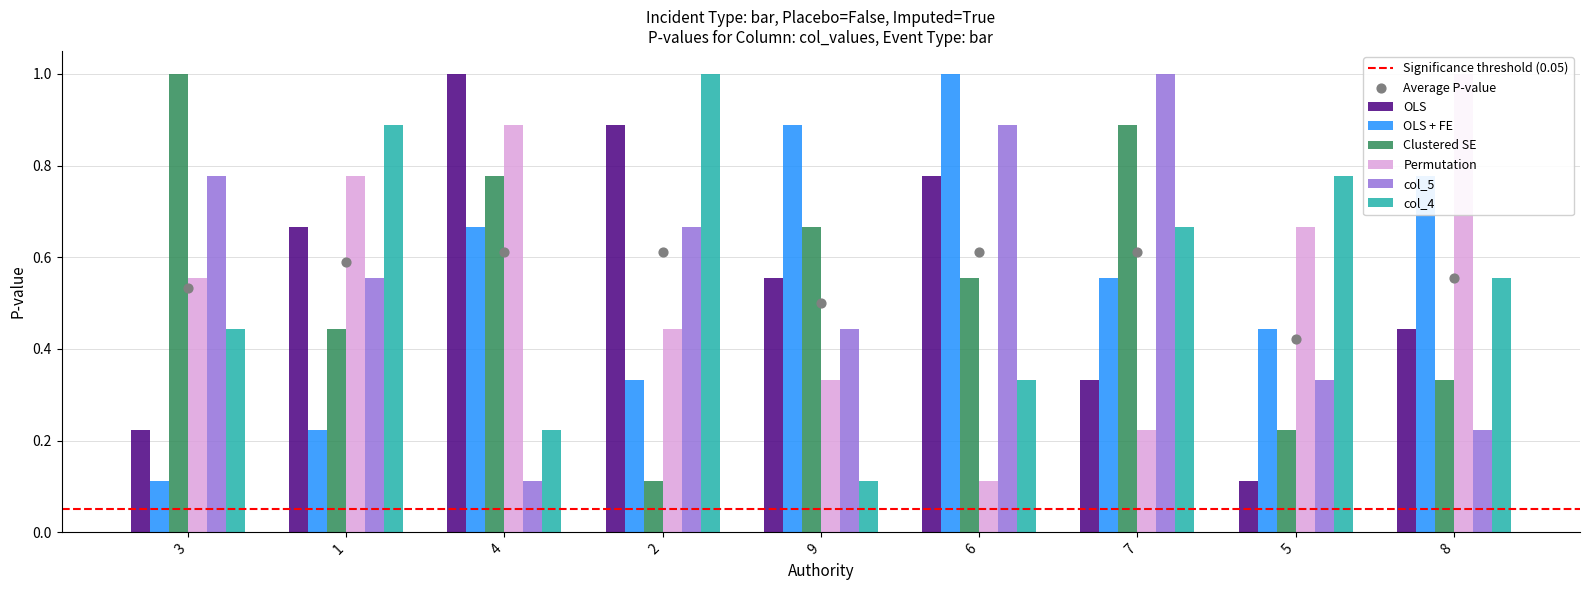

At how many categories does at least one series exceed 0?

9